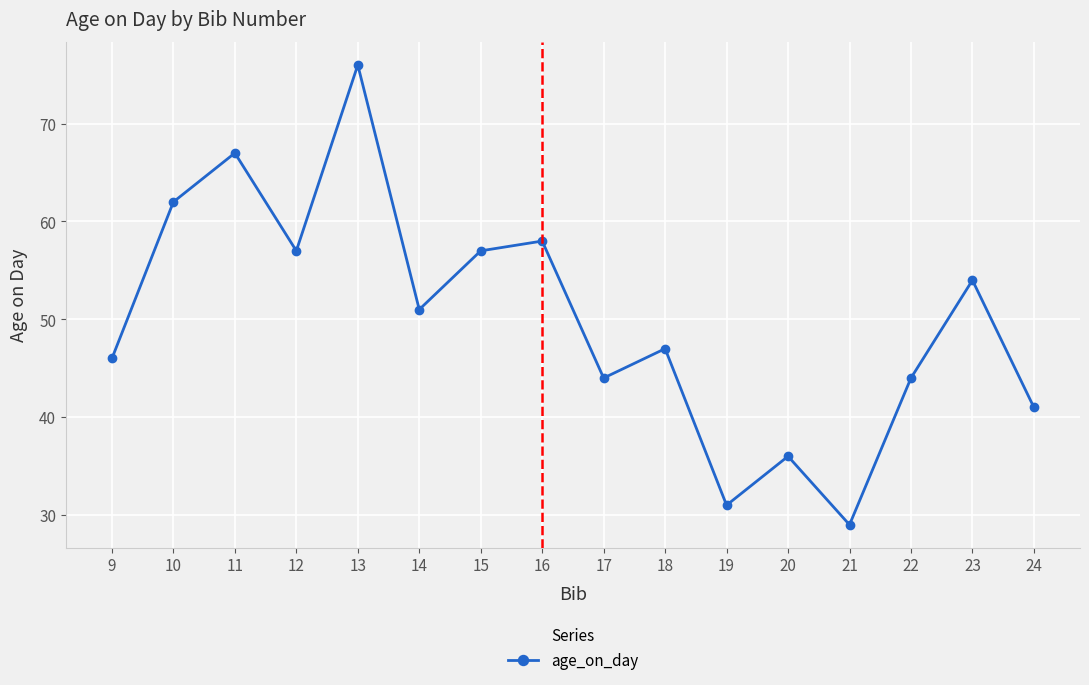

What is the change in value from 13 to 16?

-18